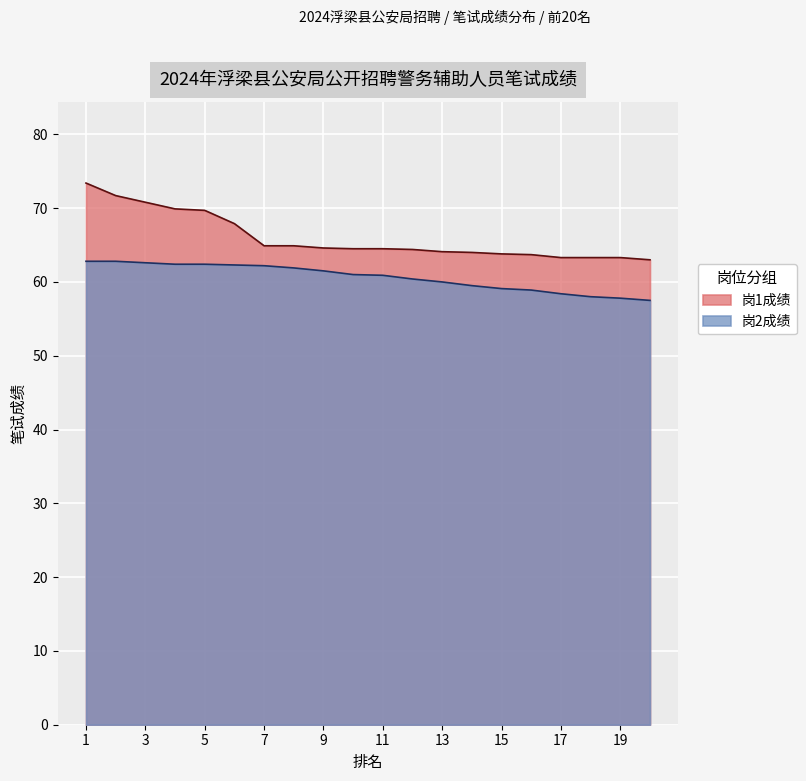

Read the 岗1成绩 value at 4.

69.9